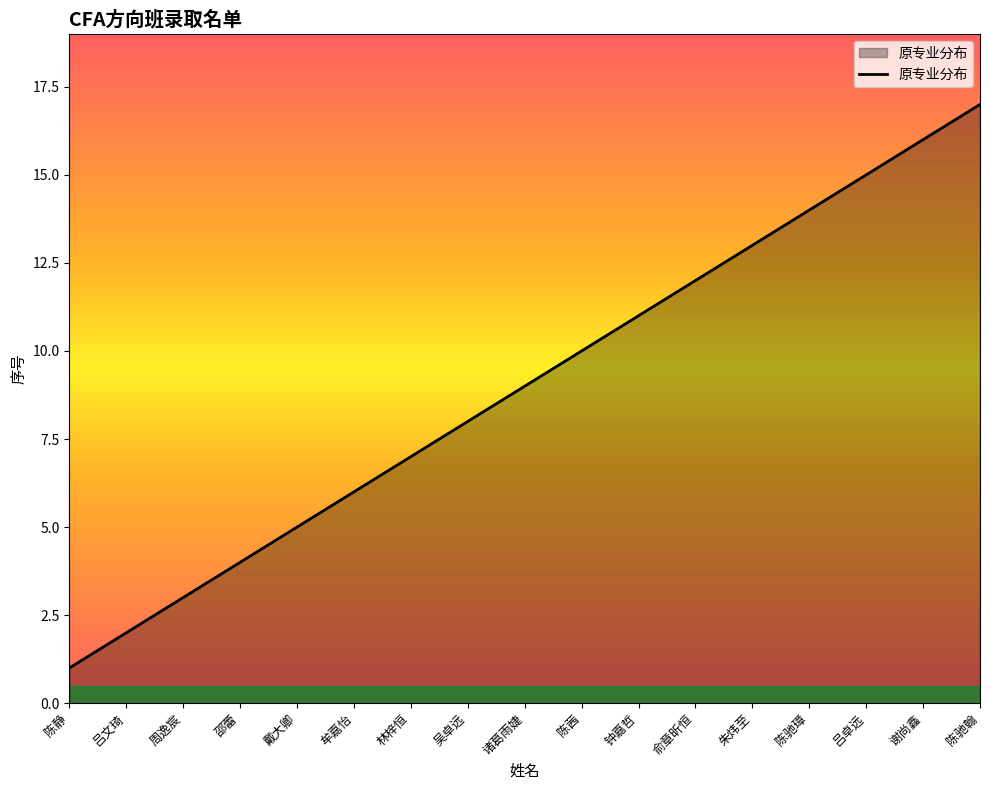

List the labels in order of value, largest first.

陈驰翰, 谢尚鑫, 吕卓远, 陈驰璋, 朱炜至, 俞章昕恒, 钟嘉哲, 陈茜, 诸葛雨婕, 吴卓远, 林梓恒, 牟嘉怡, 戴大卿, 邵蕾, 周逸宸, 吕文琦, 陈静